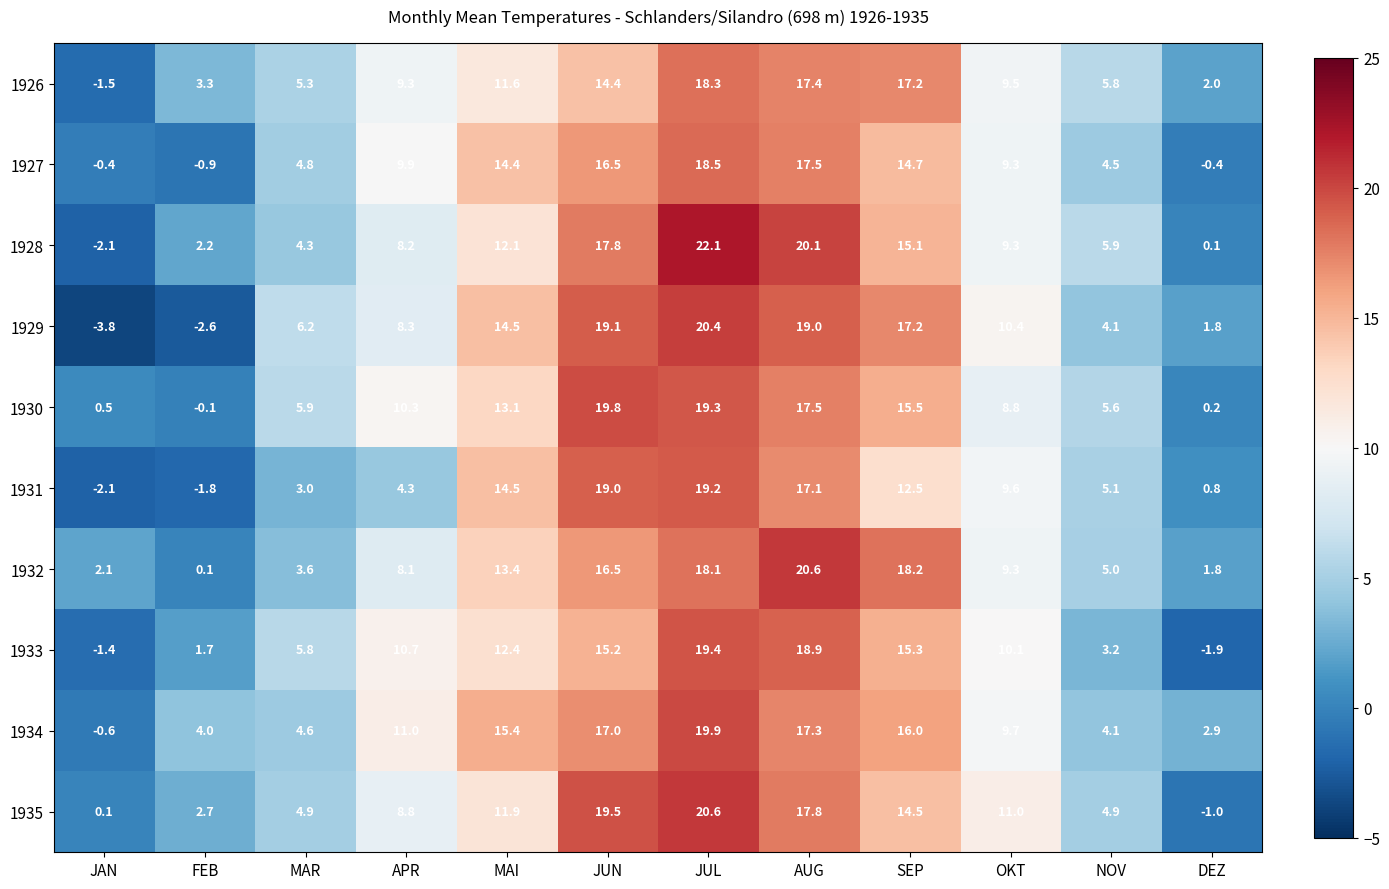

What is the average value of the 1933 series?

9.1